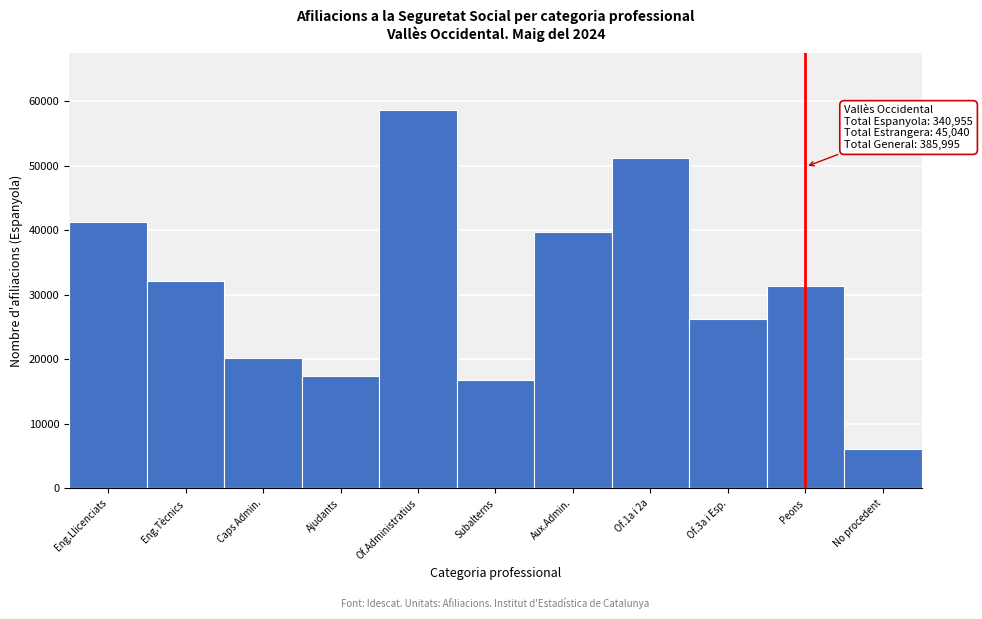

Reading left to right, what are all the values shown in this chart?

41235	32170	20250	17365	58615	16725	39755	51190	26320	31300	6030